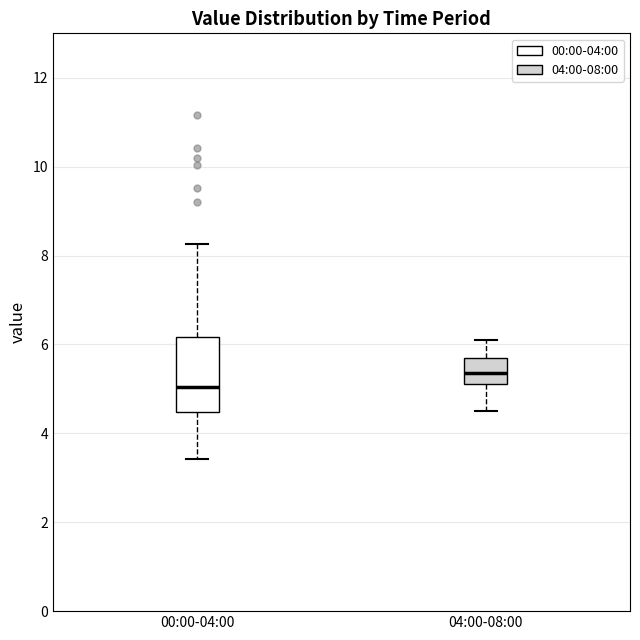

Reading left to right, read every box against the y-axis: the position of its median line, the range the box covers, and the ends of its whiskers. The values are not printed on the chart, so give them approximately, as read against the axis.

00:00-04:00: median 5.0, box 4.4 to 6.2, whiskers 3.4 to 8.2
04:00-08:00: median 5.4, box 5.2 to 5.8, whiskers 4.6 to 6.2